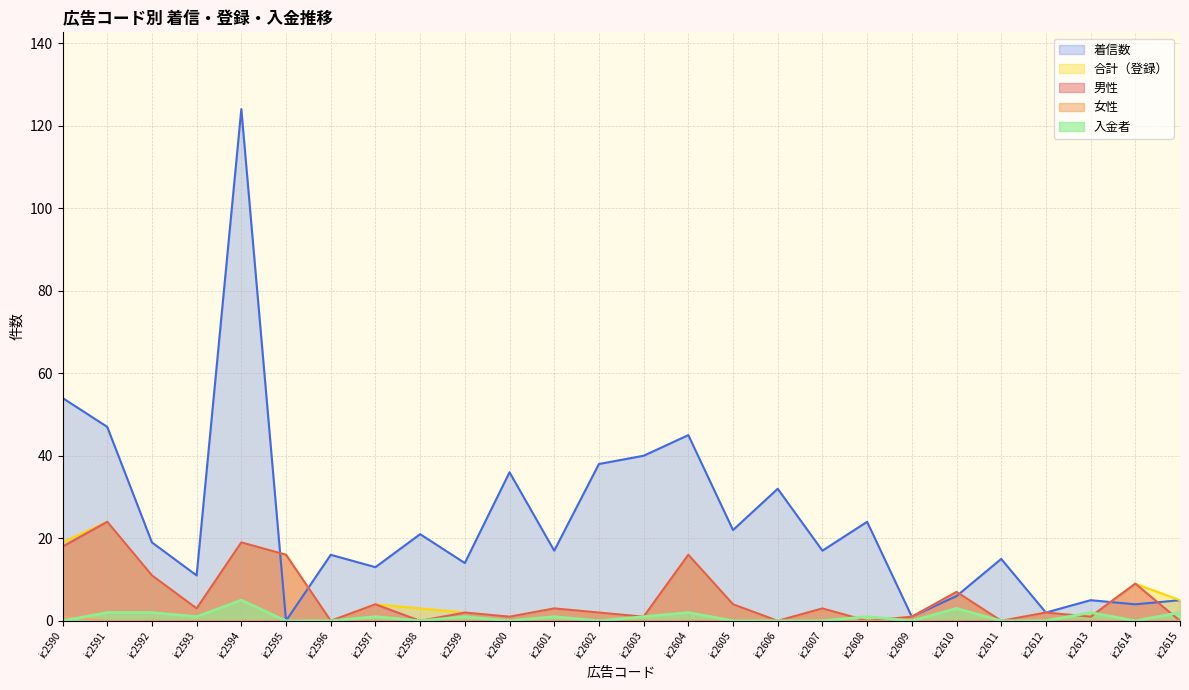

What is the sum of all 男性 values?

147